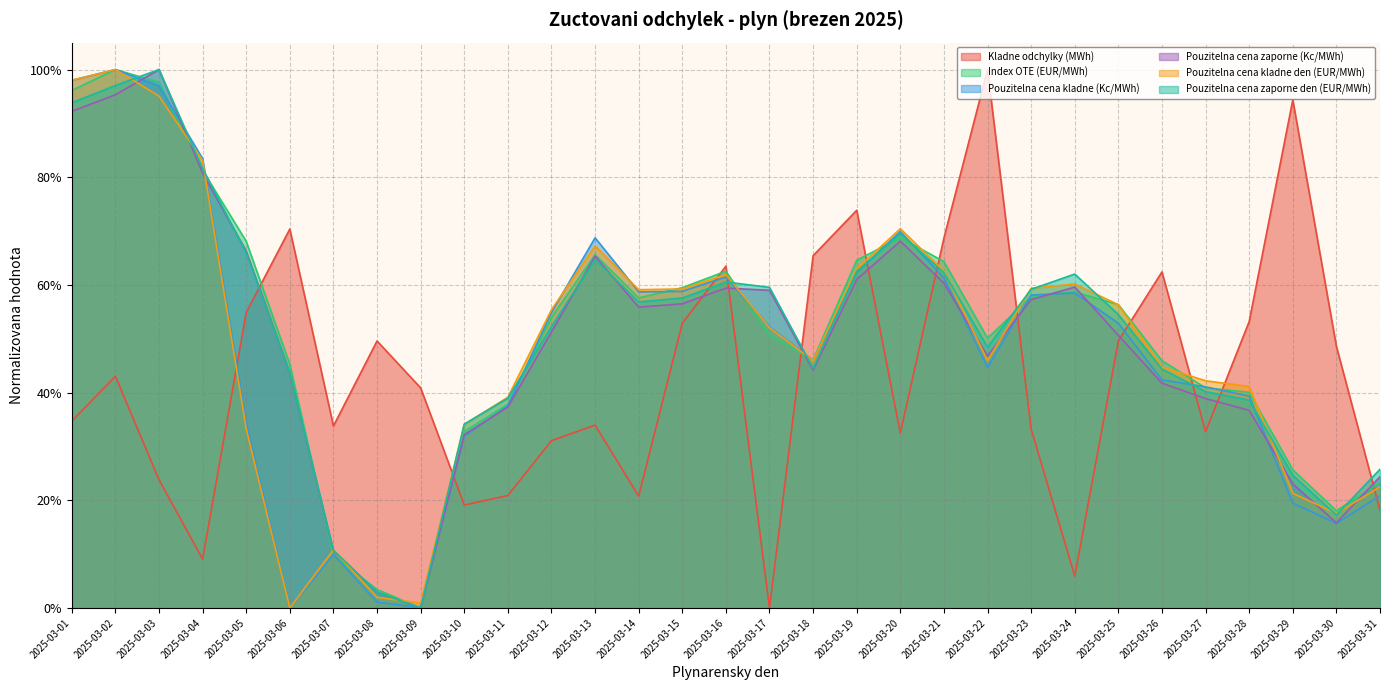

How many data points in Kladne odchylky (MWh) are above 0?

30